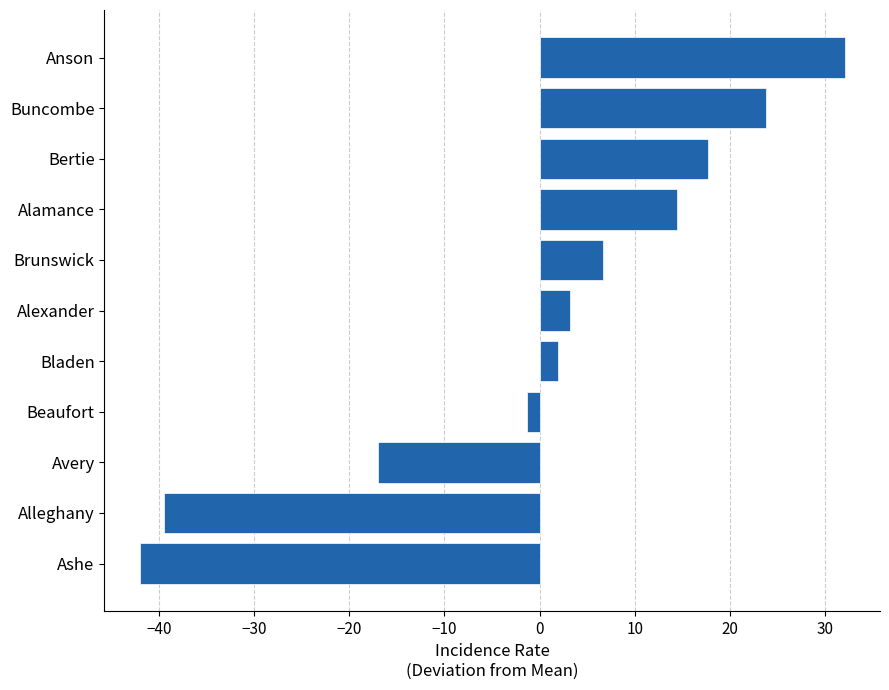

Reading bottom to top, what are all the values shown in this chart?

-42.0	-39.4	-17.0	-1.3	2.0	3.2	6.7	14.5	17.7	23.8	32.1